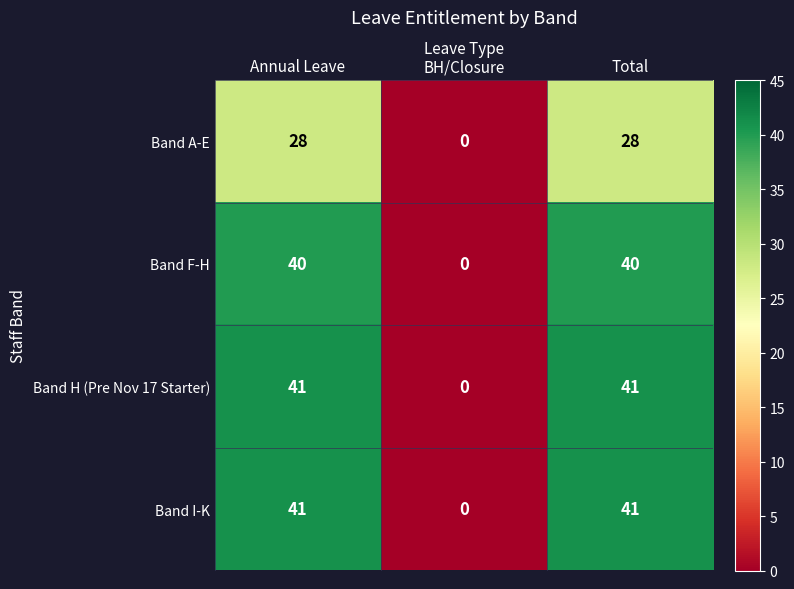

Reading left to right, what are all the values shown in this chart?

Band A-E: 28	0	28
Band F-H: 40	0	40
Band H (Pre Nov 17 Starter): 41	0	41
Band I-K: 41	0	41